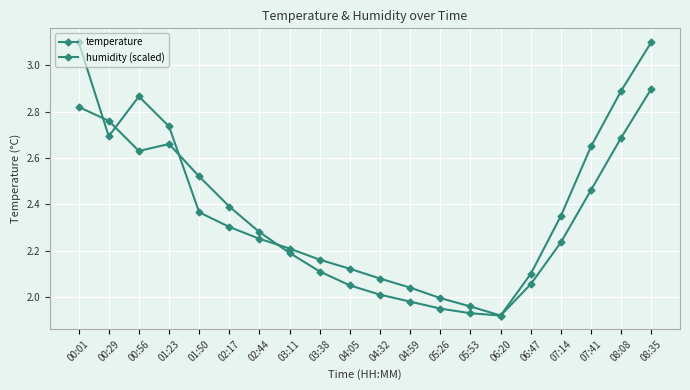

Rank the series by their maximum value, from lowest to highest.

temperature, humidity (scaled)